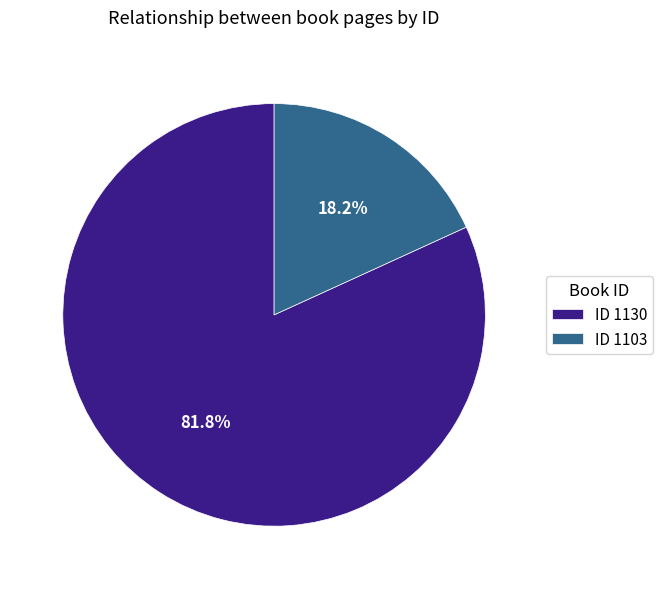

What is the total percentage of ID 1130 and ID 1103?

100.0%